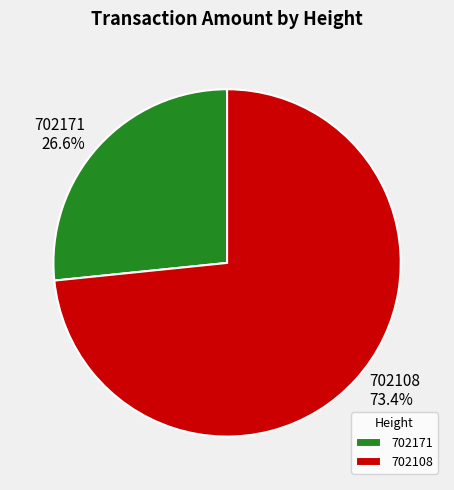

Which slice is the smallest?

702171